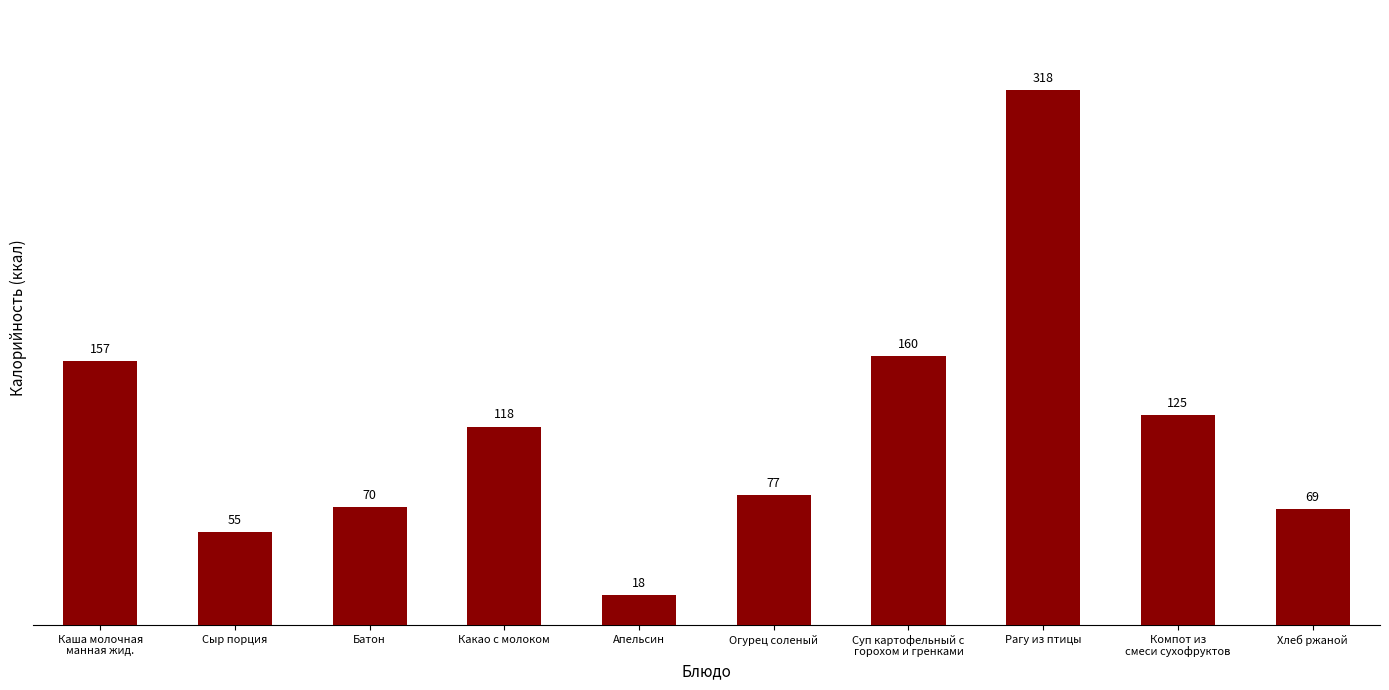

Reading left to right, what are all the values shown in this chart?

Каша молочная
манная жид.=157	Сыр порция=55	Батон=70	Какао с молоком=118	Апельсин=18	Огурец соленый=77	Суп картофельный с
горохом и гренками=160	Рагу из птицы=318	Компот из
смеси сухофруктов=125	Хлеб ржаной=69